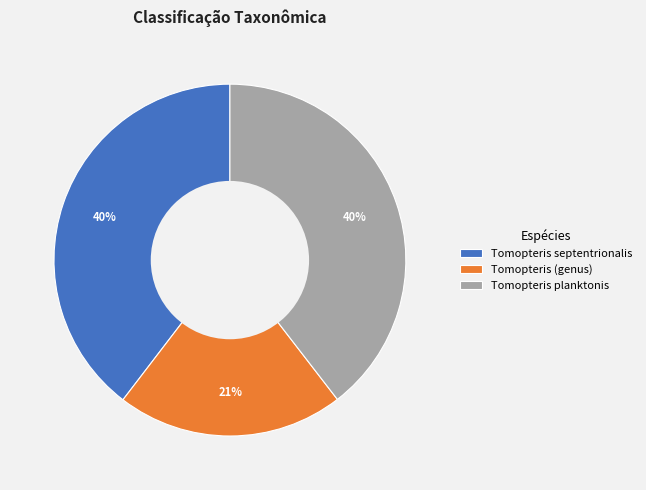

What is the smallest slice in the pie chart?

Tomopteris (genus)